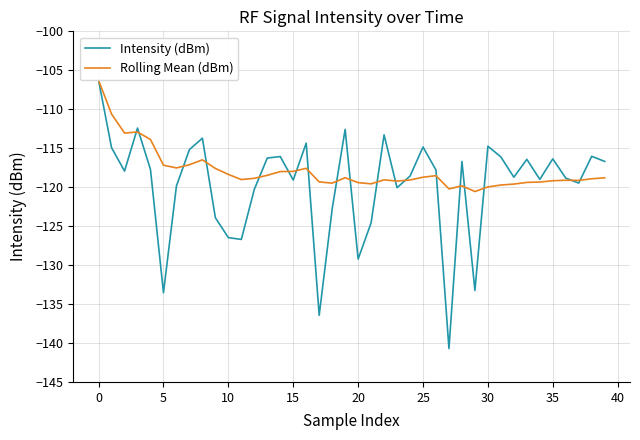

After their last crossing, which series has the higher values: Intensity (dBm) or Rolling Mean (dBm)?

Intensity (dBm)